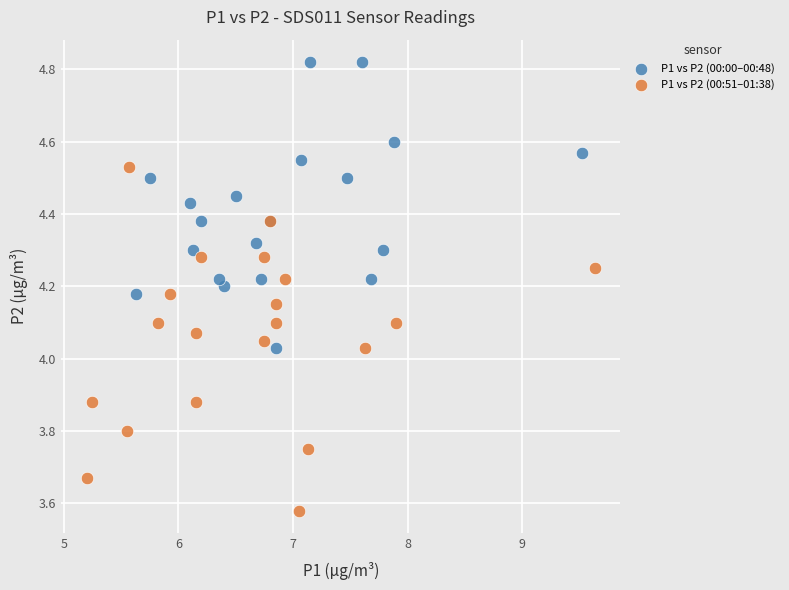

Which series has the widest spread of Y values?

P1 vs P2 (00:51–01:38)